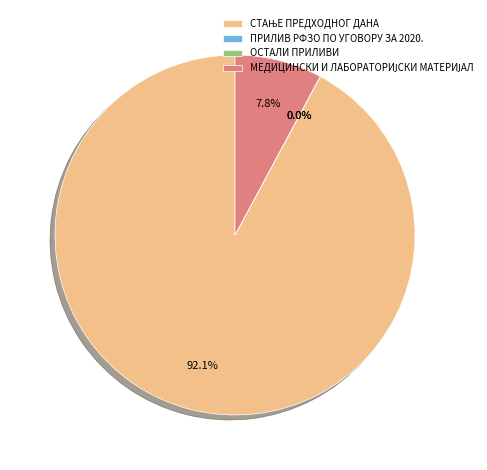

Does any single category account for the majority?

Yes